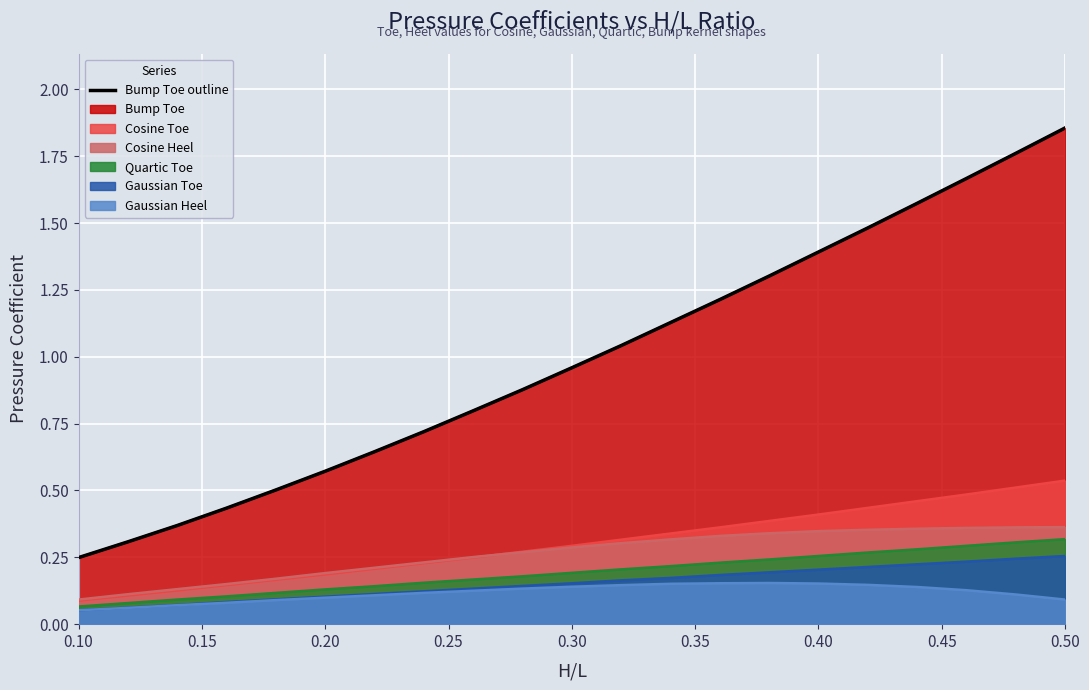

True or false: Cosine Heel and Bump Toe cross at least once.

False